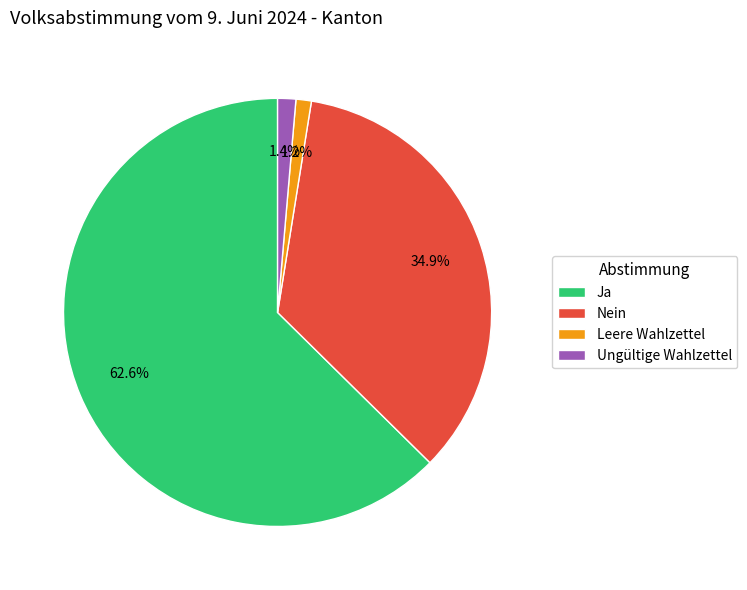

Is there any slice that represents more than half of the pie?

Yes